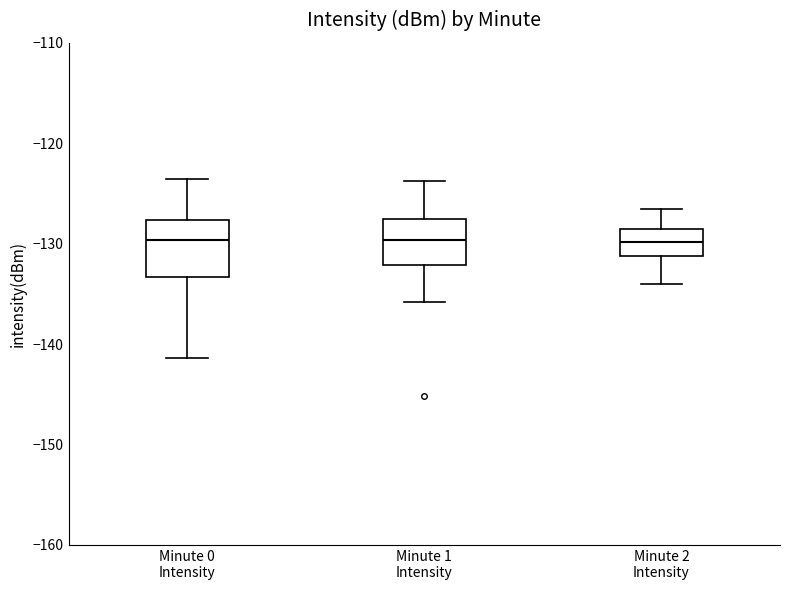

Reading left to right, transcribe this box plot: for each box, give where its median line is, the range the box spans, and where its two whiskers end, as read against the y-axis. The values are not printed on the chart, so give them approximately, as read against the axis.

Minute 0 Intensity: median -130, box -133 to -128, whiskers -141 to -124
Minute 1 Intensity: median -130, box -132 to -128, whiskers -136 to -124
Minute 2 Intensity: median -130, box -131 to -128, whiskers -134 to -126